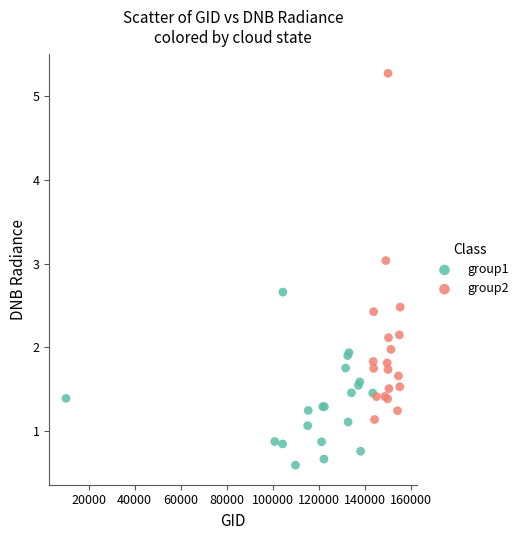

Which series contains the lowest Y value?

group1